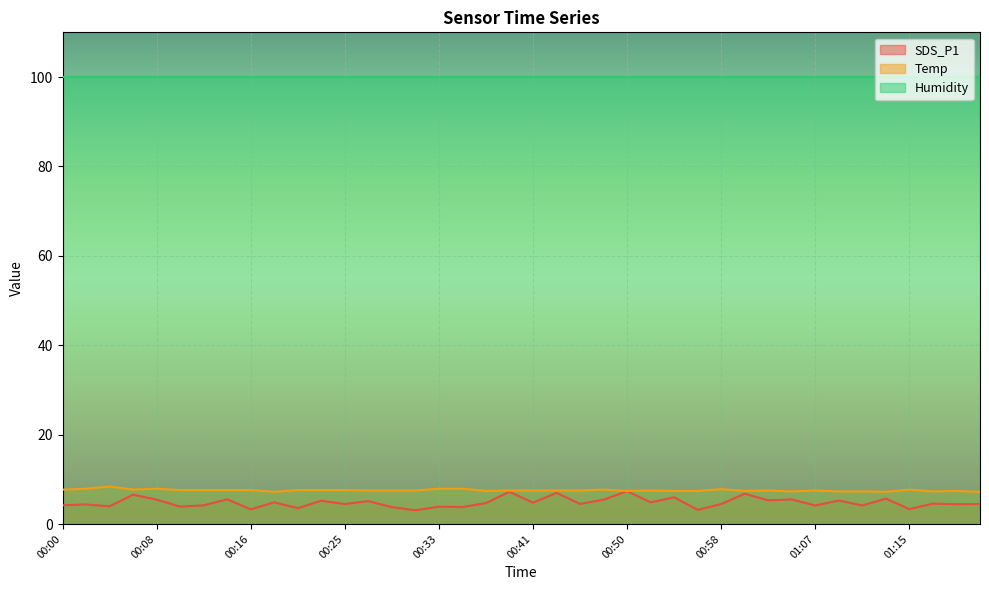

What is the minimum value for Temp?

7.2